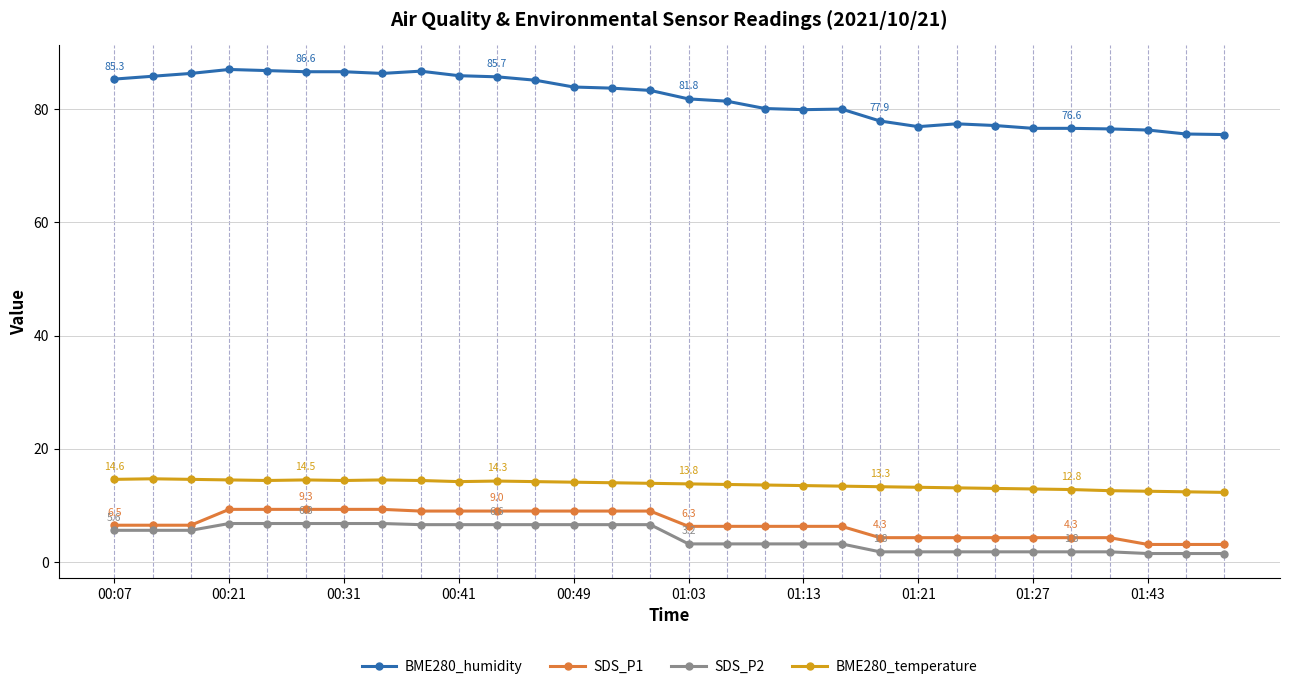

Which series has the largest total across all categories?

BME280_humidity